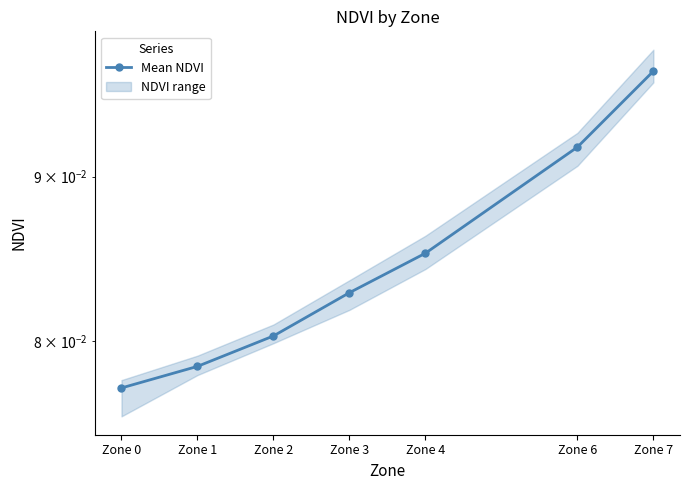

Rank the categories by value from lowest to highest.

Zone 0, Zone 1, Zone 2, Zone 3, Zone 4, Zone 6, Zone 7